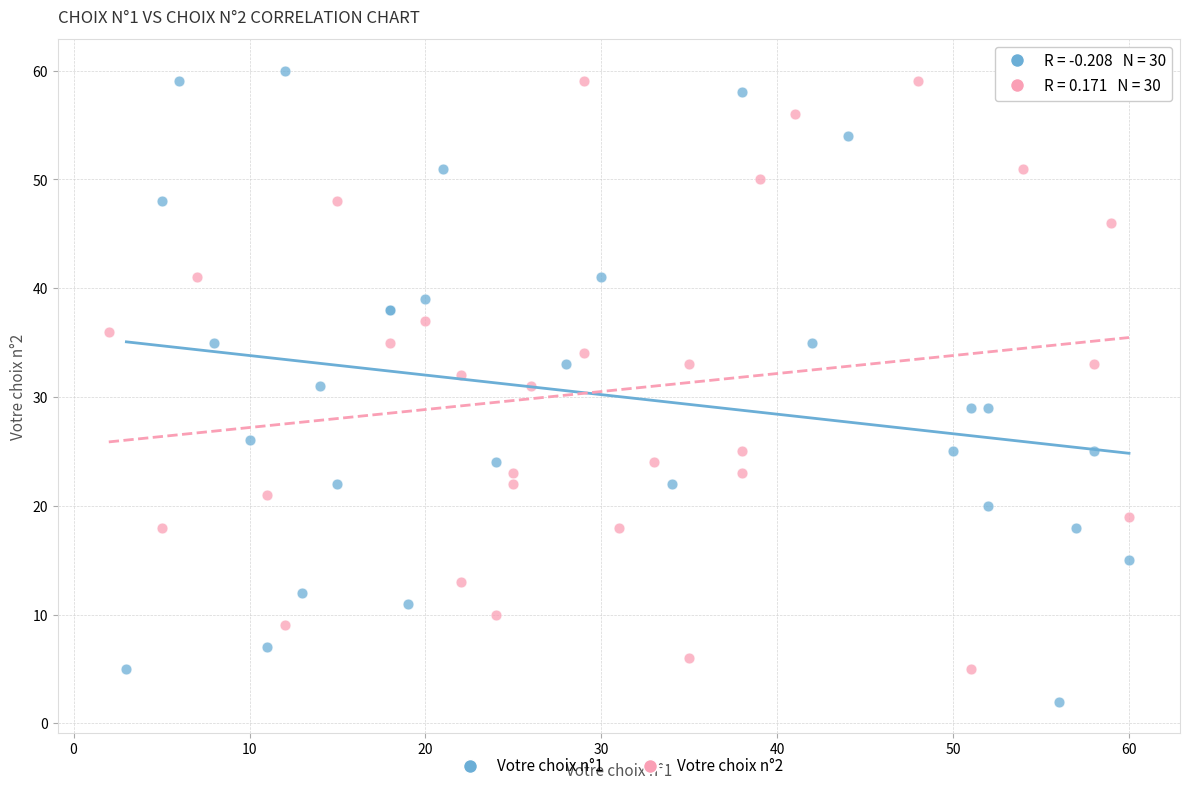

Which series reaches the minimum Y coordinate?

Votre choix n°1